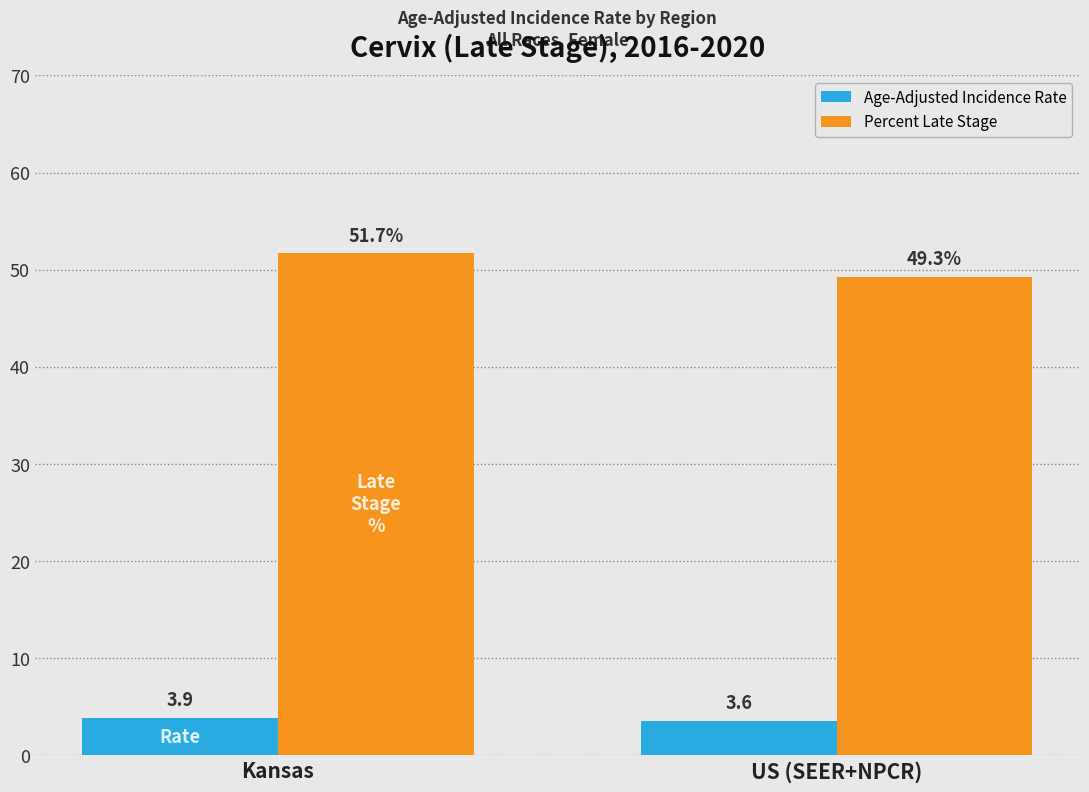

Reading left to right, list all the values displayed in this chart.

Age-Adjusted Incidence Rate: Kansas=3.9	US (SEER+NPCR)=3.6
Percent Late Stage: Kansas=51.7	US (SEER+NPCR)=49.3